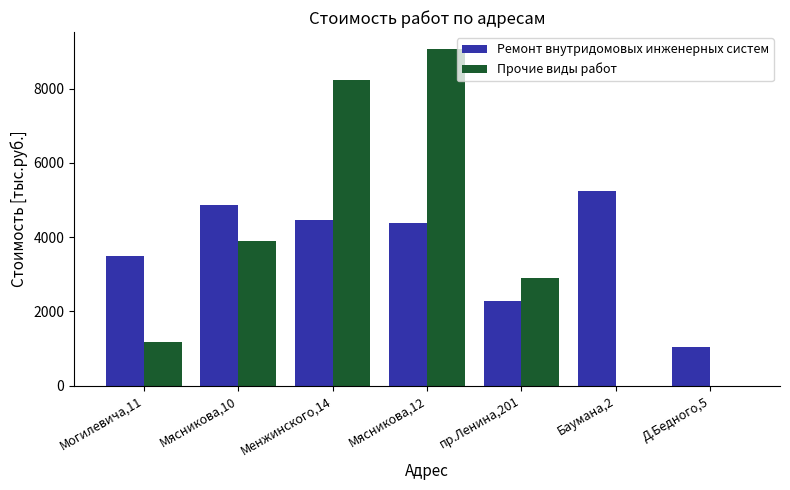

Where is Ремонт внутридомовых инженерных систем nearest to the value 3137?

Могилевича,11